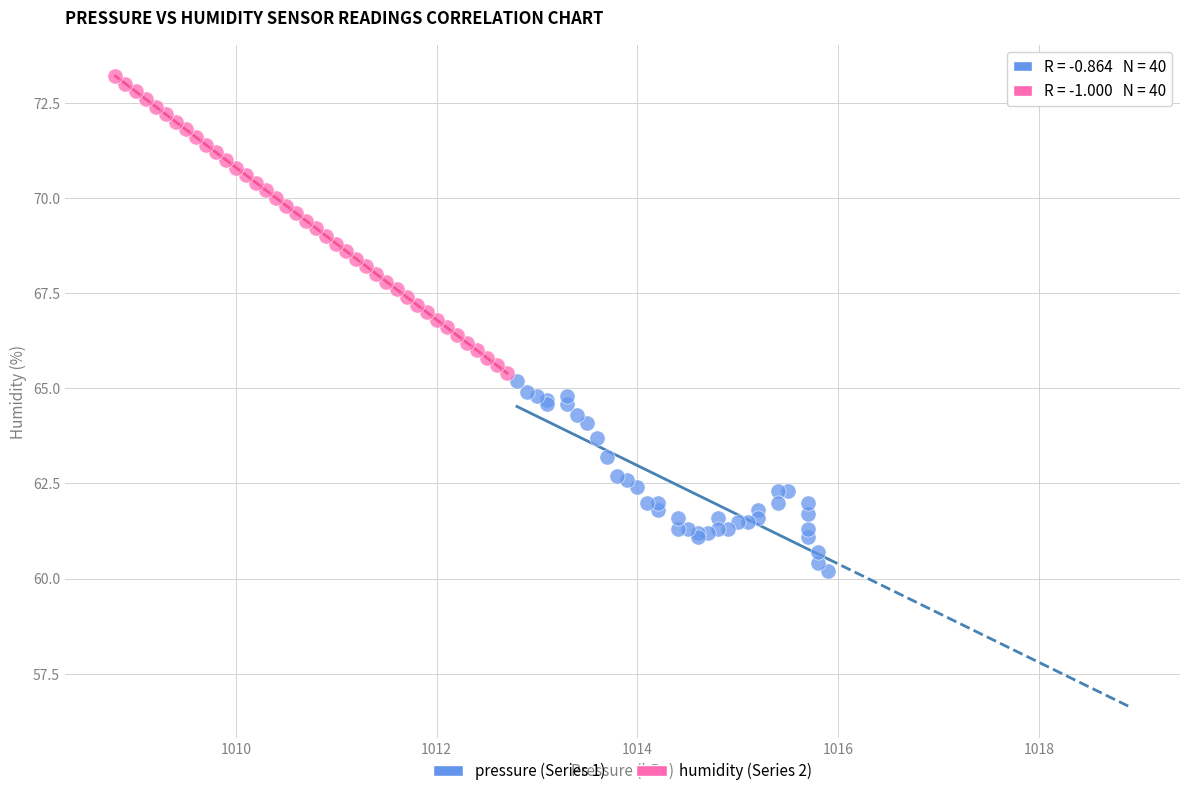

What are all the series names shown in the legend?

pressure (Series 1), humidity (Series 2)